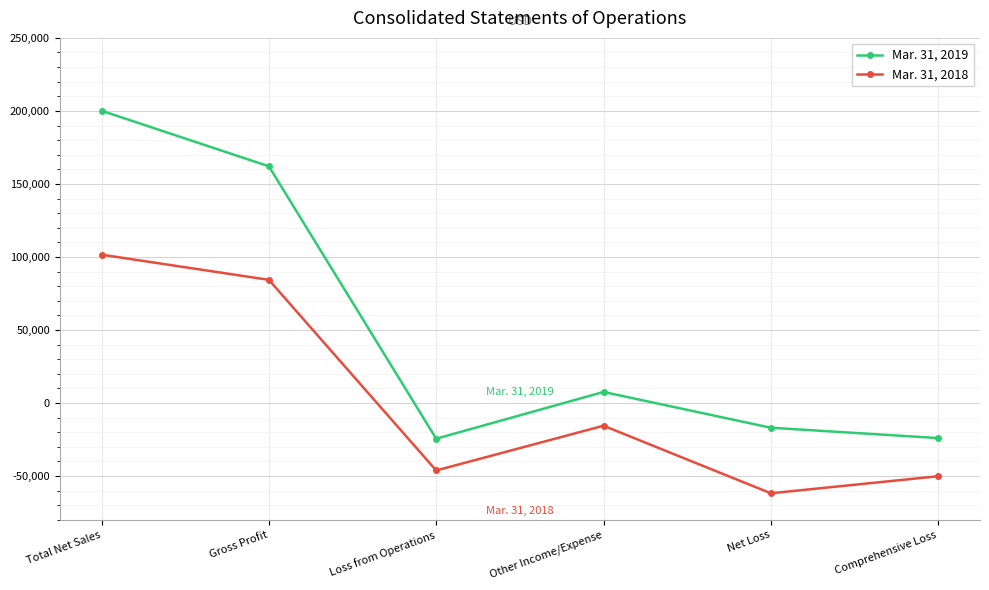

True or false: Mar. 31, 2018 and Mar. 31, 2019 intersect in this chart.

False